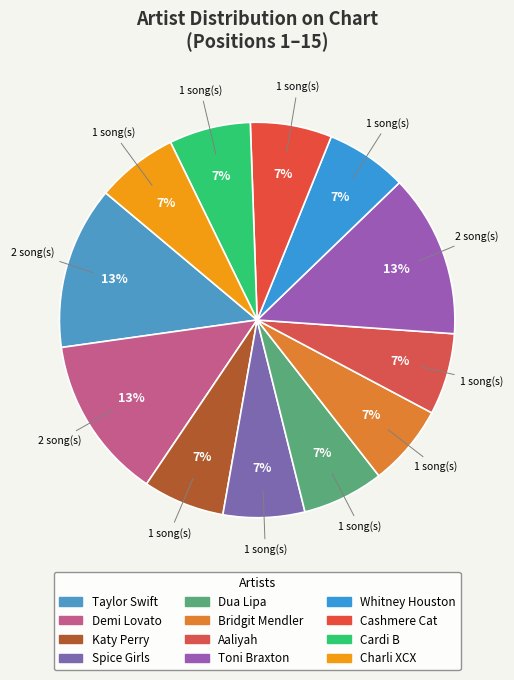

Count the number of slices in the pie.

12